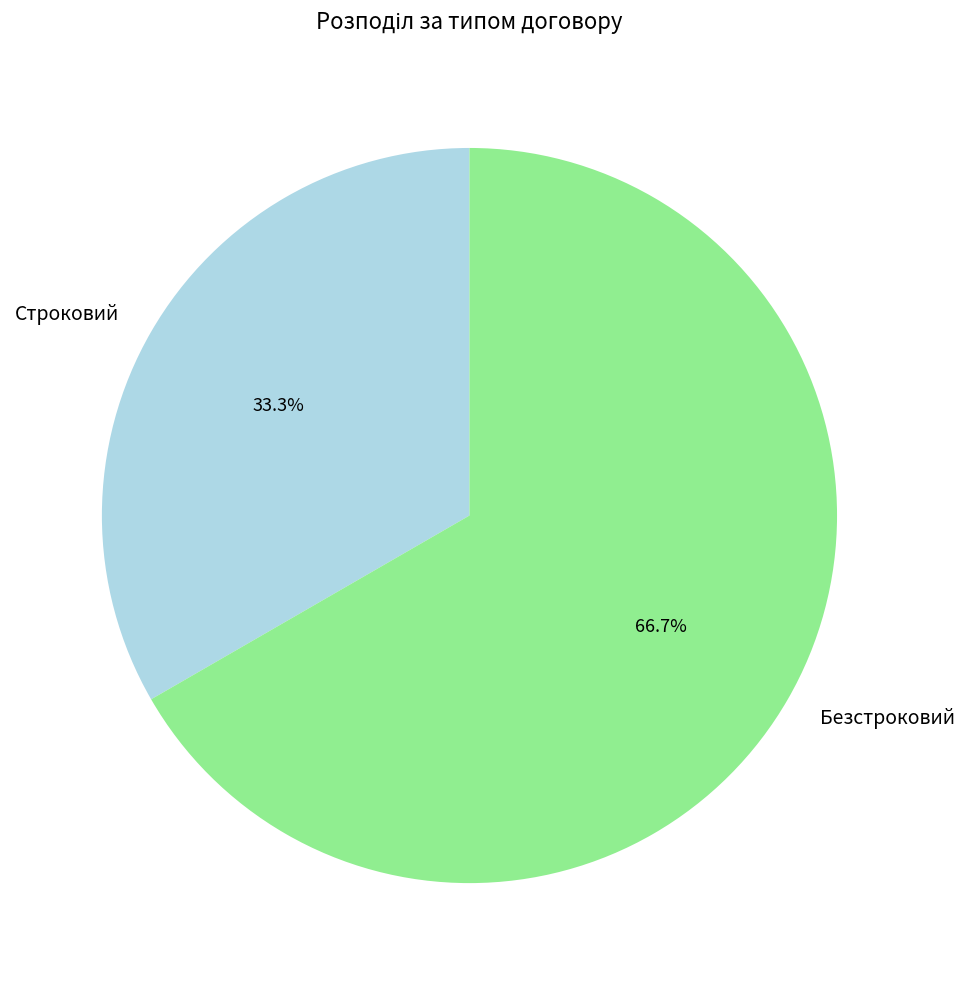

True or false: Безстроковий accounts for 67% of the total.

True